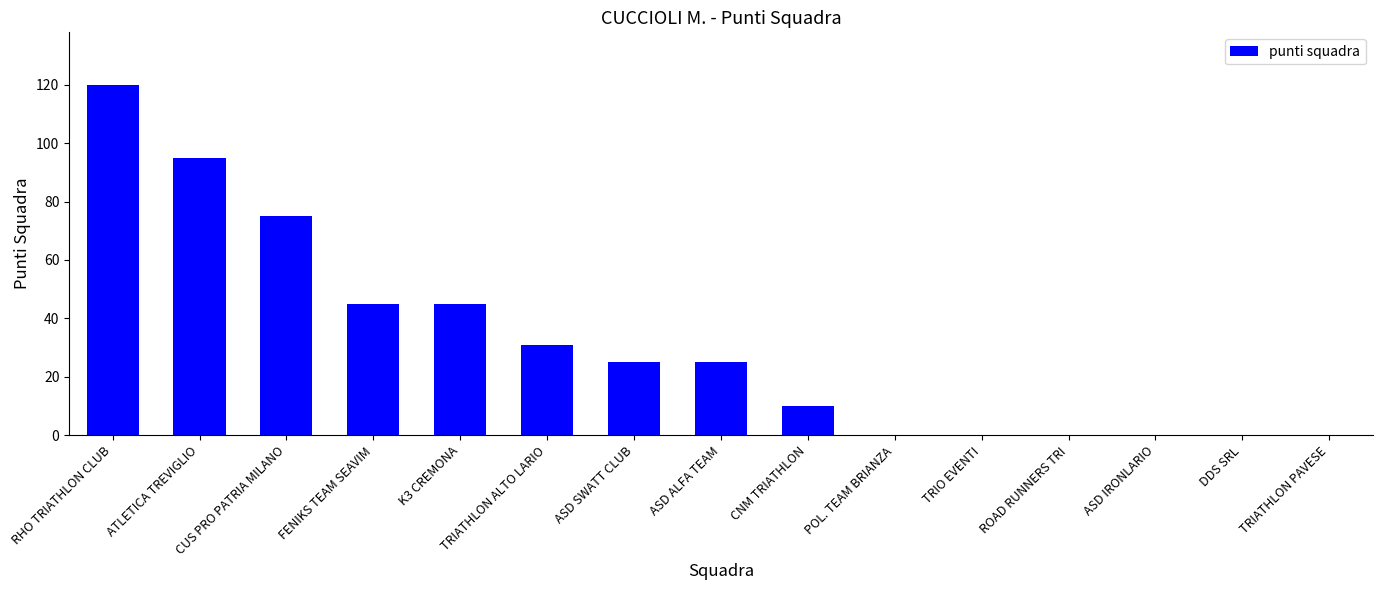

Count the number of categories in the chart.

15